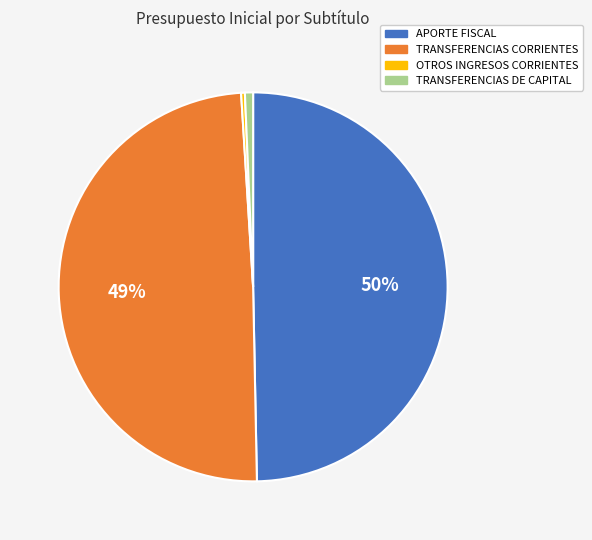

To the nearest percent, what portion does APORTE FISCAL represent?

50%